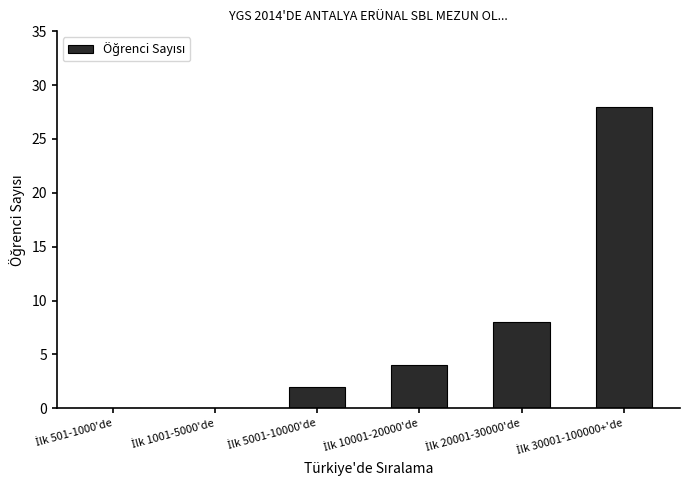

What is the average value?

7